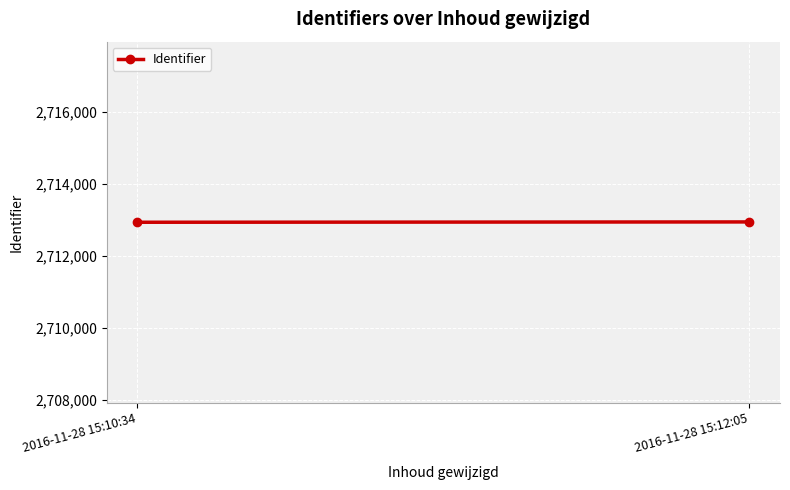

Rank the categories by value from lowest to highest.

2016-11-28 15:10:34, 2016-11-28 15:12:05